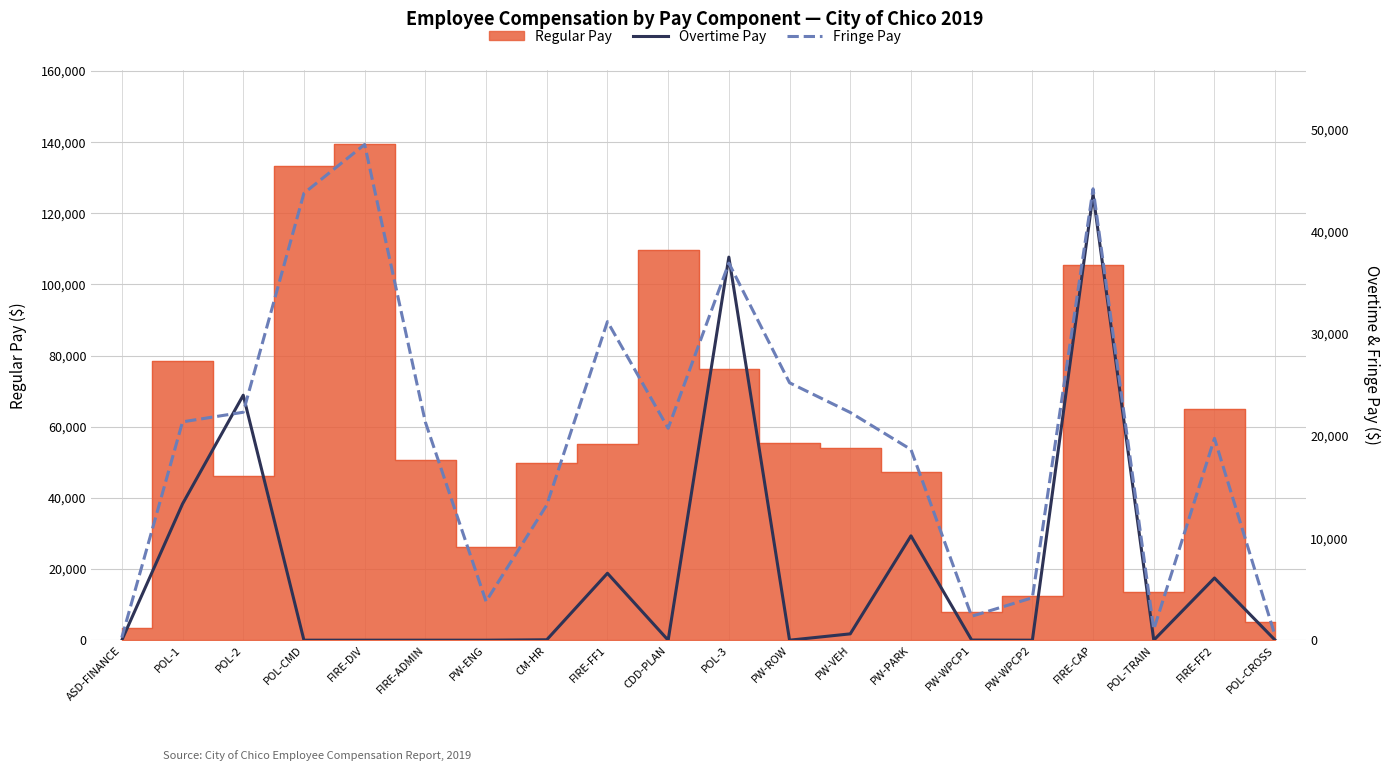

At which category does Fringe Pay reach its first local valley?

PW-ENG